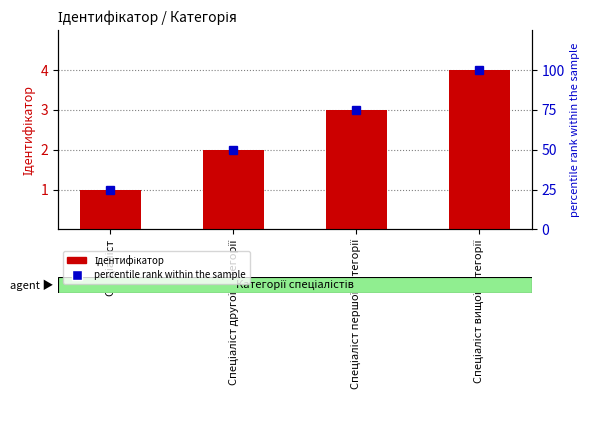

What is the smallest value displayed?

1